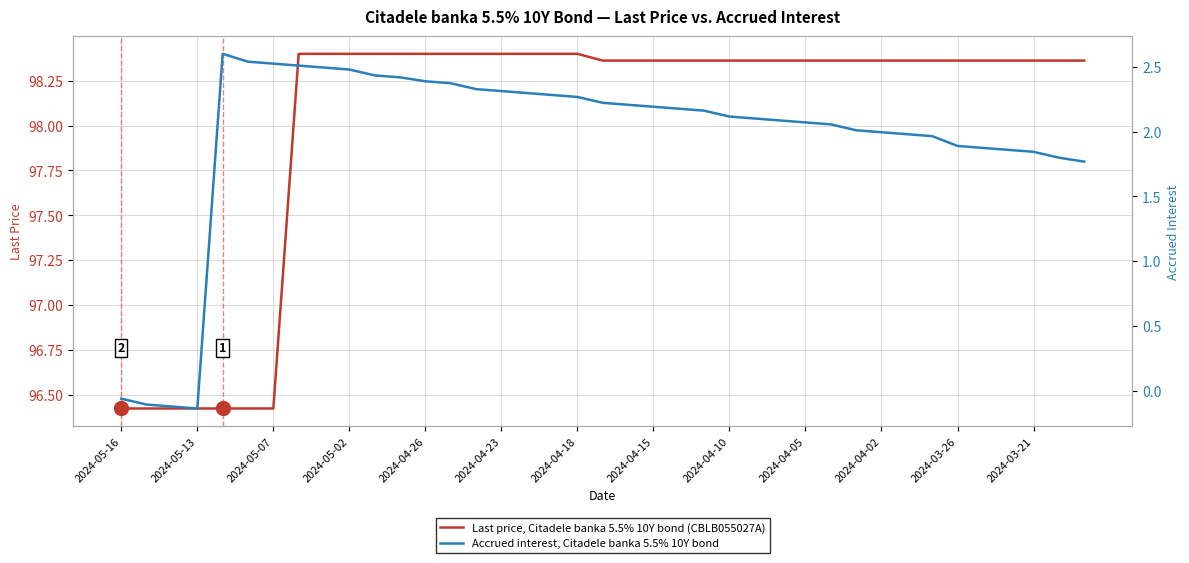

True or false: Accrued interest, Citadele banka 5.5% 10Y bond and Last price, Citadele banka 5.5% 10Y bond (CBLB055027A) intersect in this chart.

False